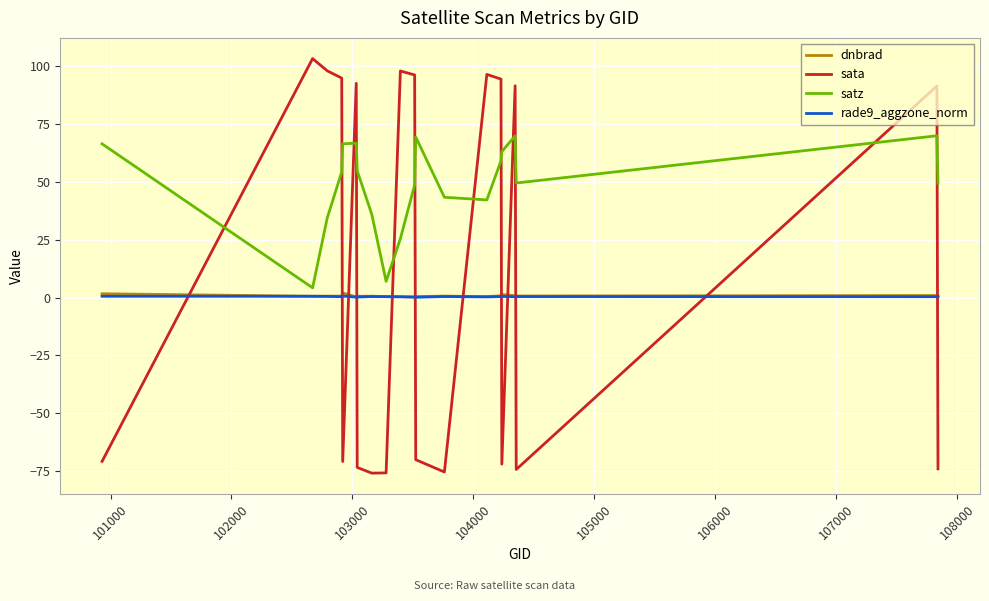

Which series has the largest range (max minus min)?

sata